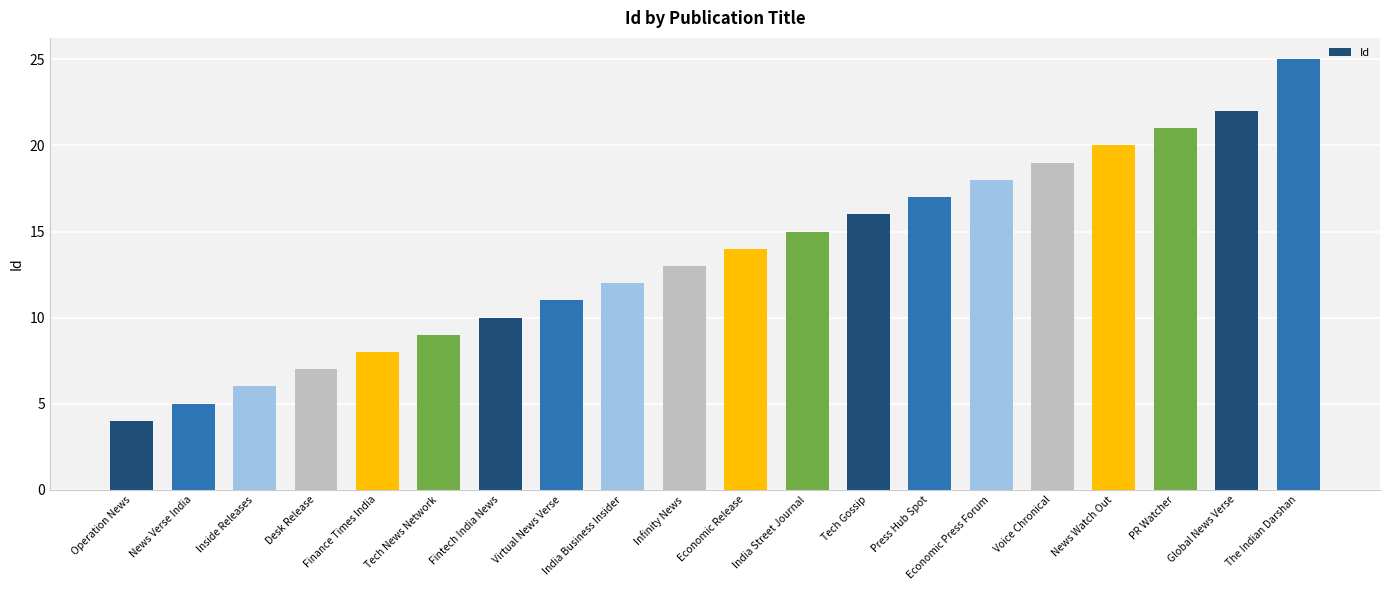

The chart shows a value of 15 at India Street Journal. True or false?

True